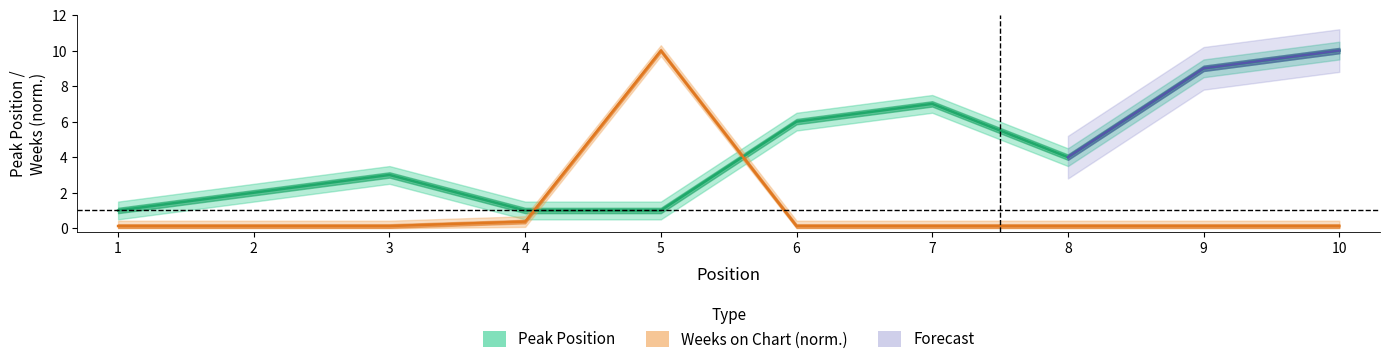

Which series has the largest total across all categories?

Peak Position